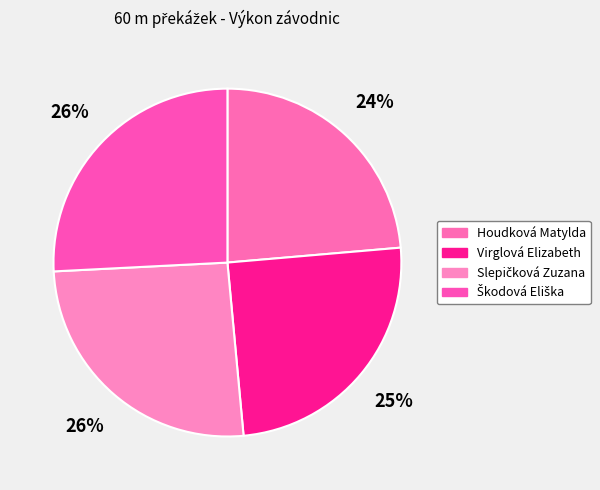

To the nearest percent, what is the combined percentage of Virglová Elizabeth and Slepičková Zuzana?

51%